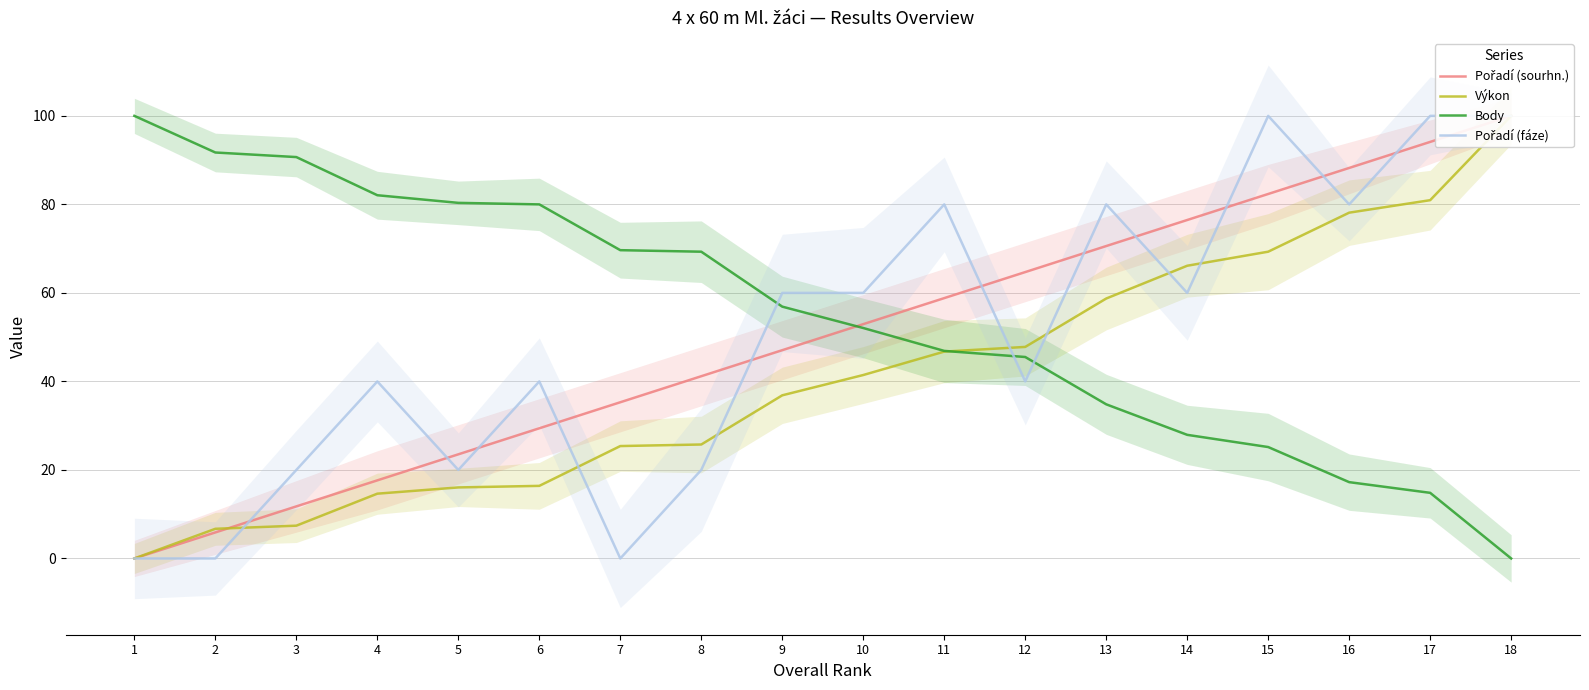

Count the number of data series in this chart.

4